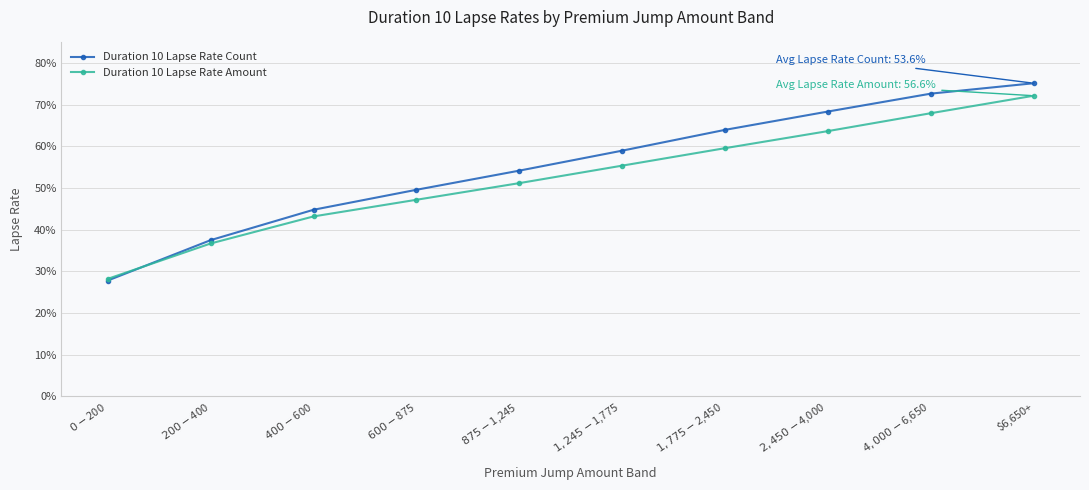

Rank the series at $600-$875 from lowest to highest value.

Duration 10 Lapse Rate Amount, Duration 10 Lapse Rate Count